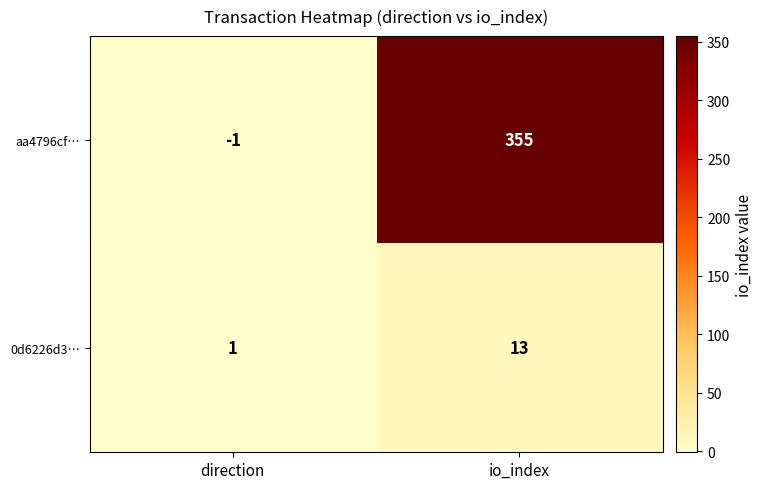

Rank the series by their average value, from highest to lowest.

aa4796cf…, 0d6226d3…